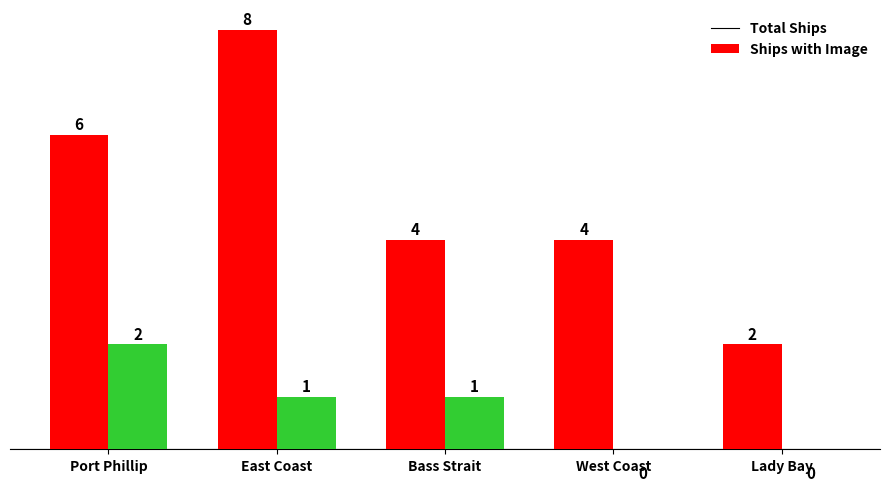

Between Bass Strait and West Coast, which series saw the biggest shift?

Ships with Image